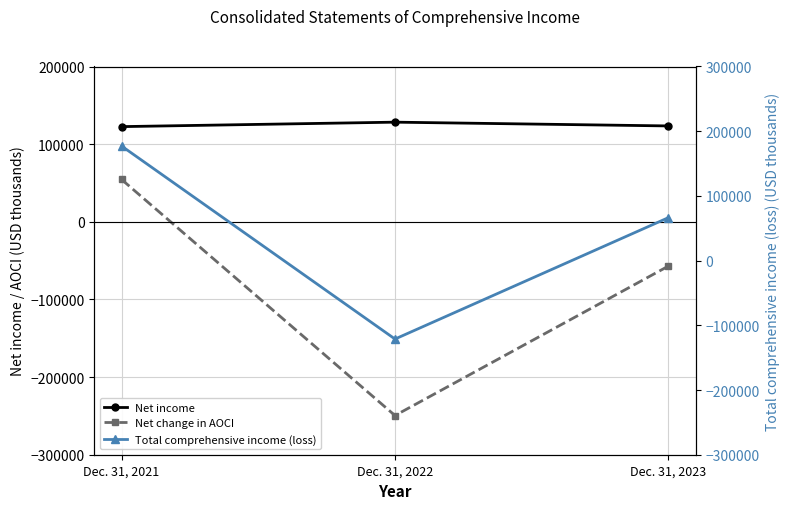

Does the chart have visible grid lines?

Yes